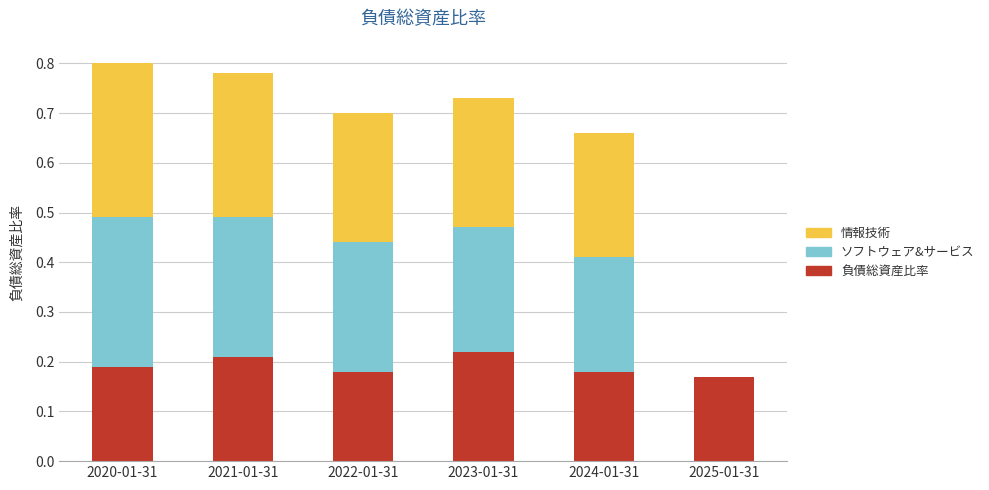

Is it true that 負債総資産比率 equals 0.1 at 2024-01-31?

False